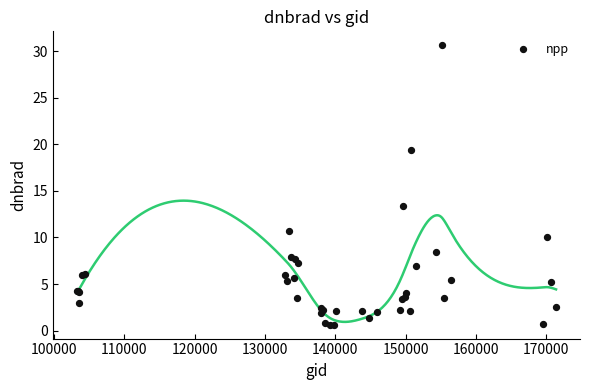

What Y value in the scatter plot is closest to 15?

13.3